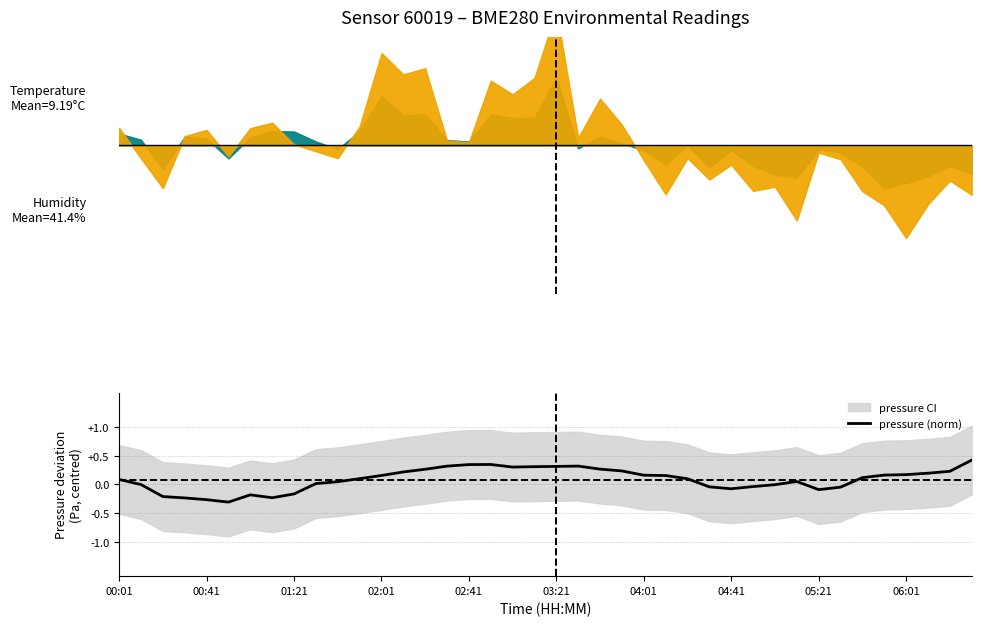

The chart shows a value of 0.2 at 37. True or false?

True